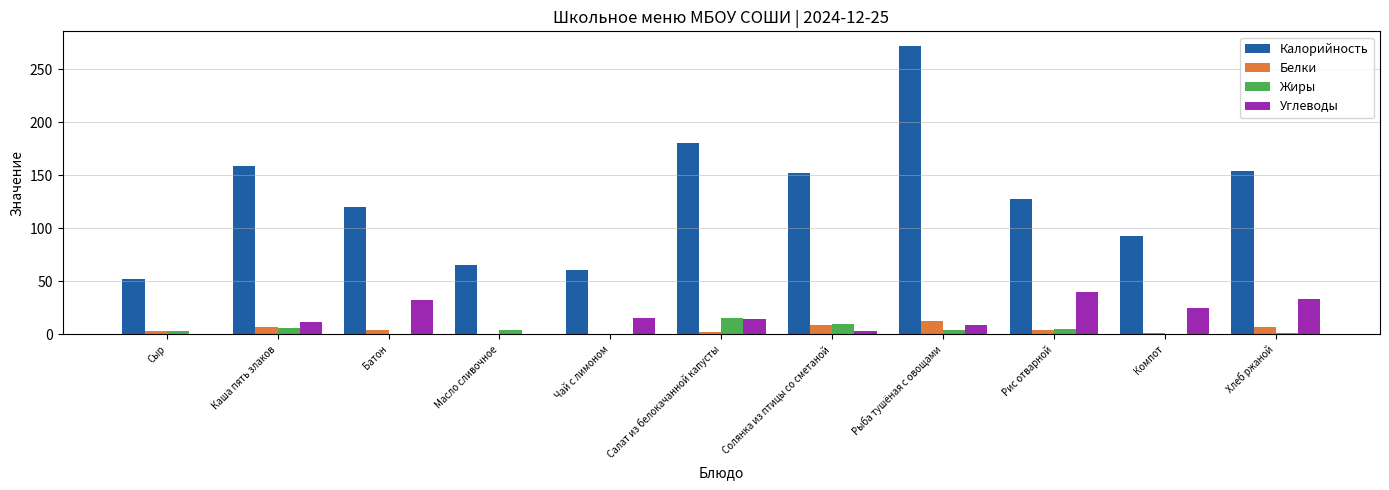

Read the Калорийность value at Батон.

120.0